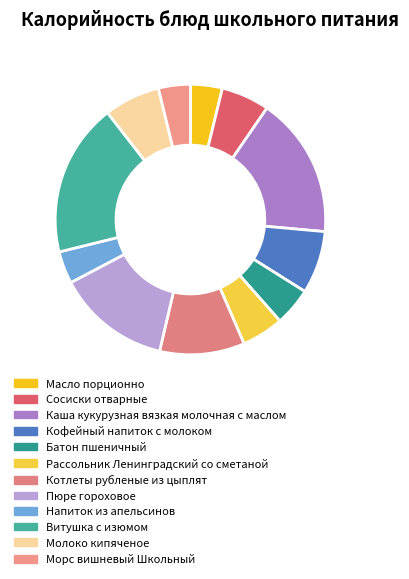

Which slice is the largest?

Витушка с изюмом